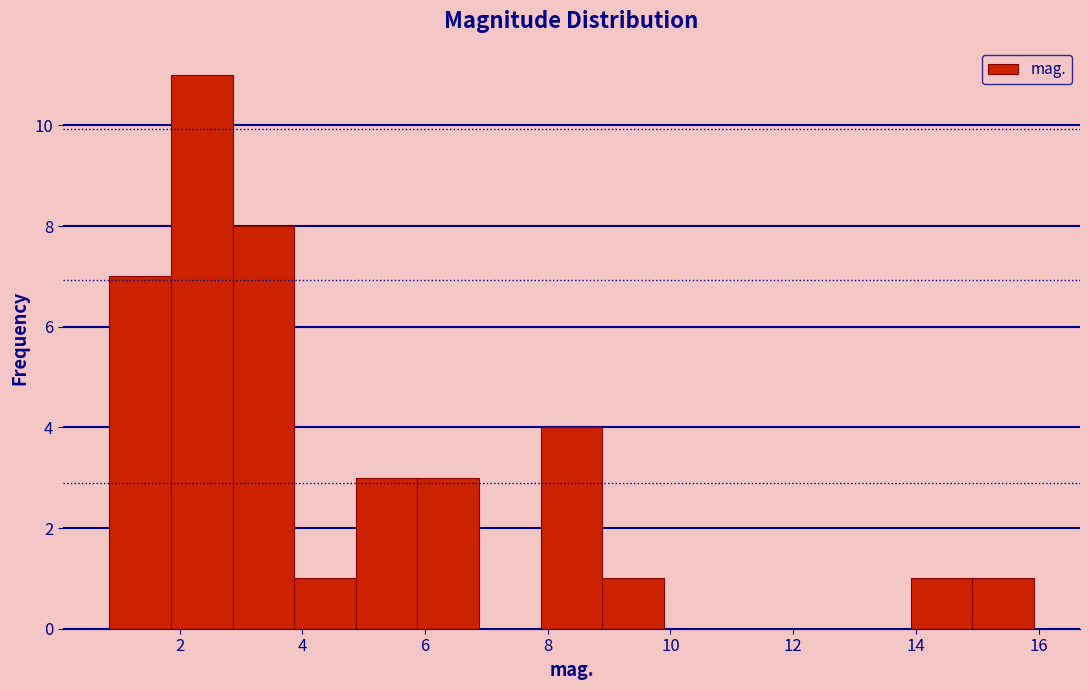

Reading left to right, transcribe this chart: for each bar, give the range it covers on the x-axis and its height. Neither the bar edges nor the heights are printed on the chart, so give them approximately, as read against the axes.

0.8 to 1.8: 7
1.8 to 2.8: 11
2.8 to 3.8: 8
3.8 to 4.8: 1
4.8 to 5.8: 3
5.8 to 6.8: 3
6.8 to 7.8: 0
7.8 to 8.8: 4
8.8 to 9.8: 1
9.8 to 10.8: 0
10.8 to 12.0: 0
12.0 to 13.0: 0
13.0 to 14.0: 0
14.0 to 15.0: 1
15.0 to 16.0: 1